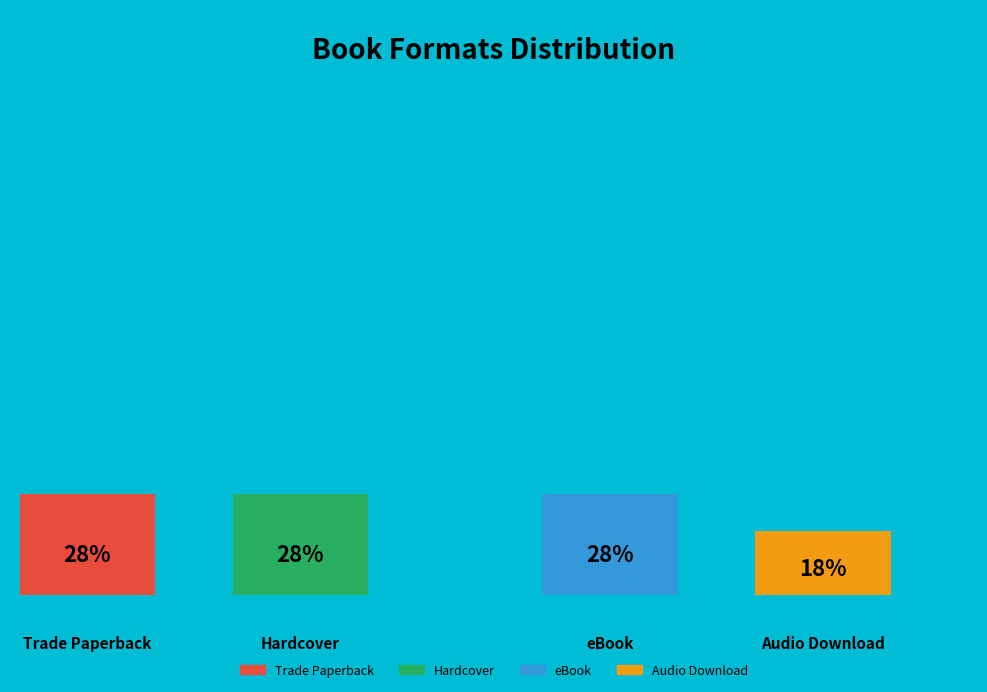

Count the number of slices in the pie.

4